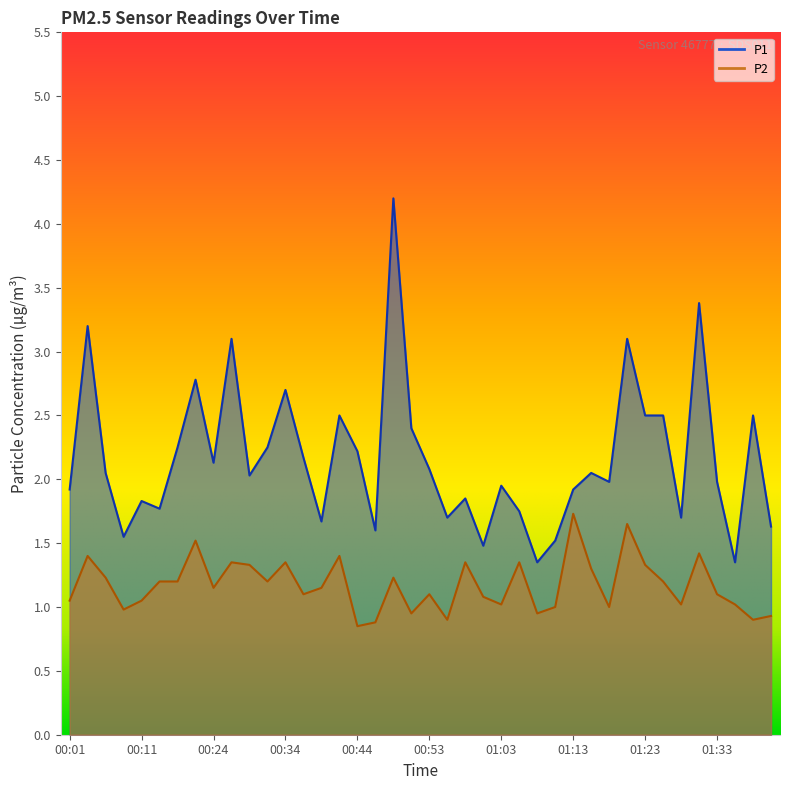

At which category is the sum across all series the highest?

00:49